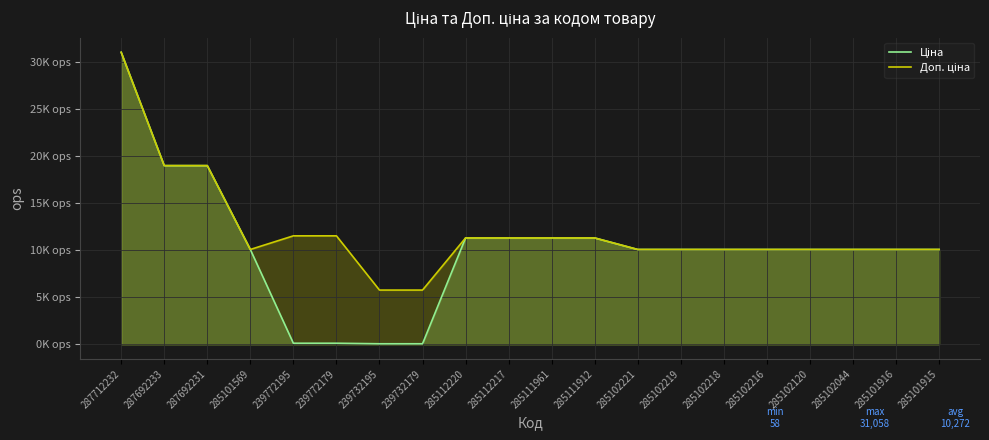

How many data points does each series have?

20